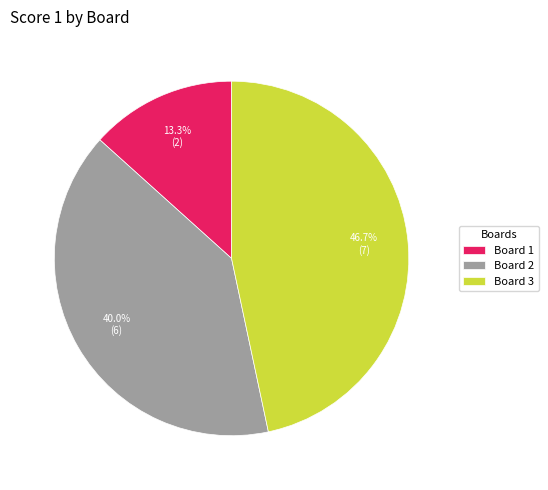

To the nearest percent, what is the difference between the Board 2 and Board 1 slice percentages?

27%